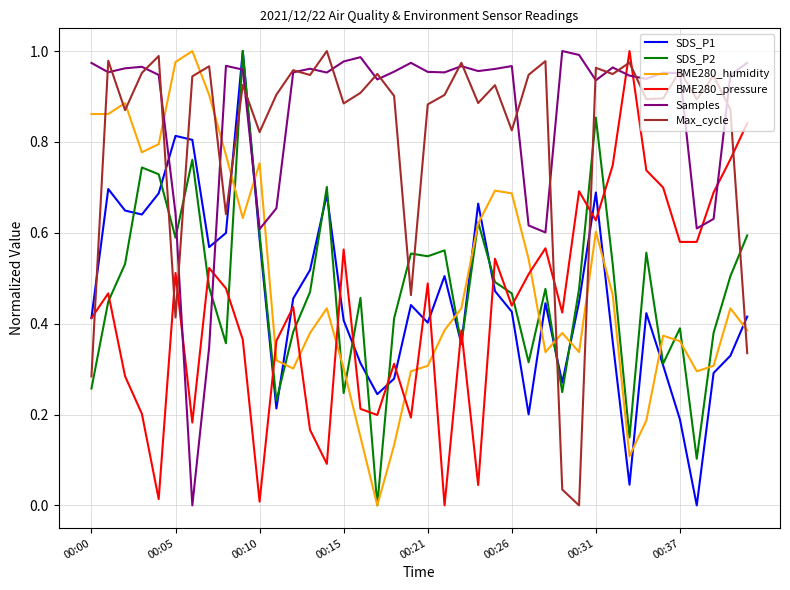

How many times do Samples and BME280_pressure cross each other?

6